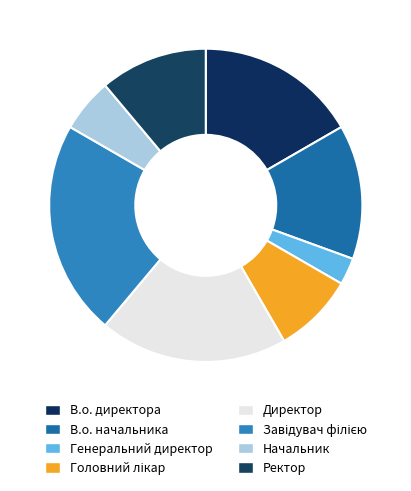

Does Головний лікар represent more than half of the total?

No